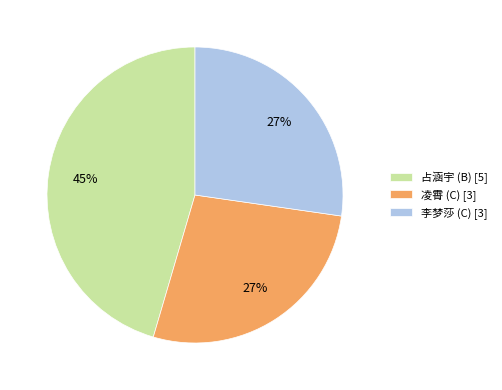

To the nearest percent, what percentage of the pie is 李梦莎 (C)?

27%